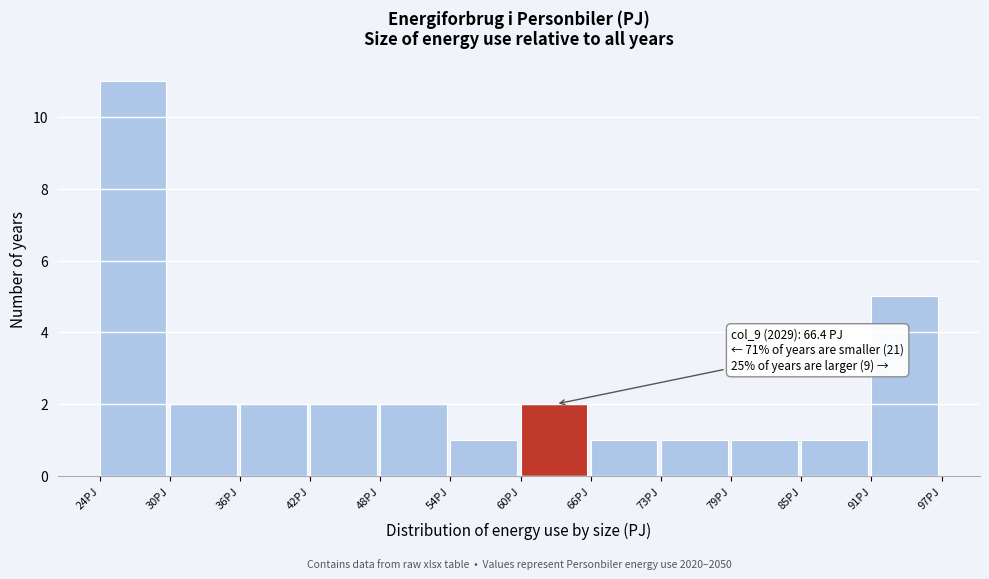

Which range on the x-axis has the tallest bar?

24 to 30